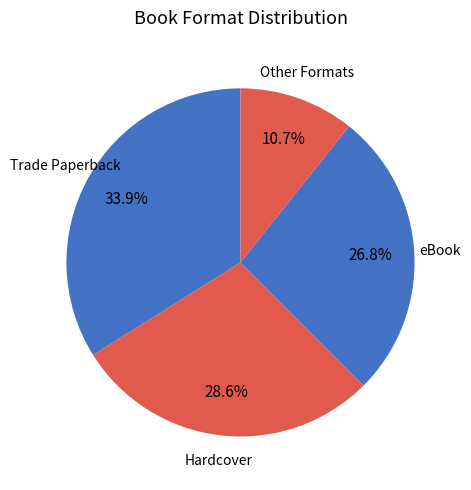

Count the number of slices in the pie.

4